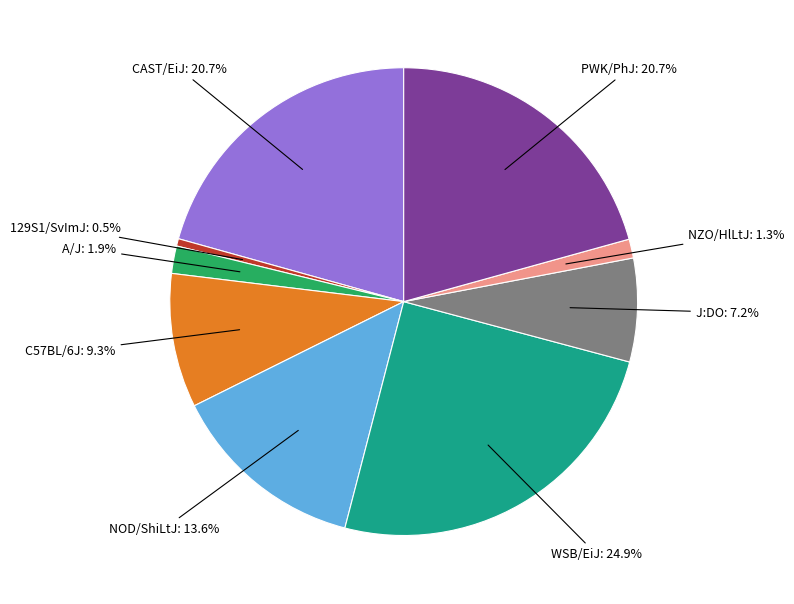

Is there any slice that represents more than half of the pie?

No